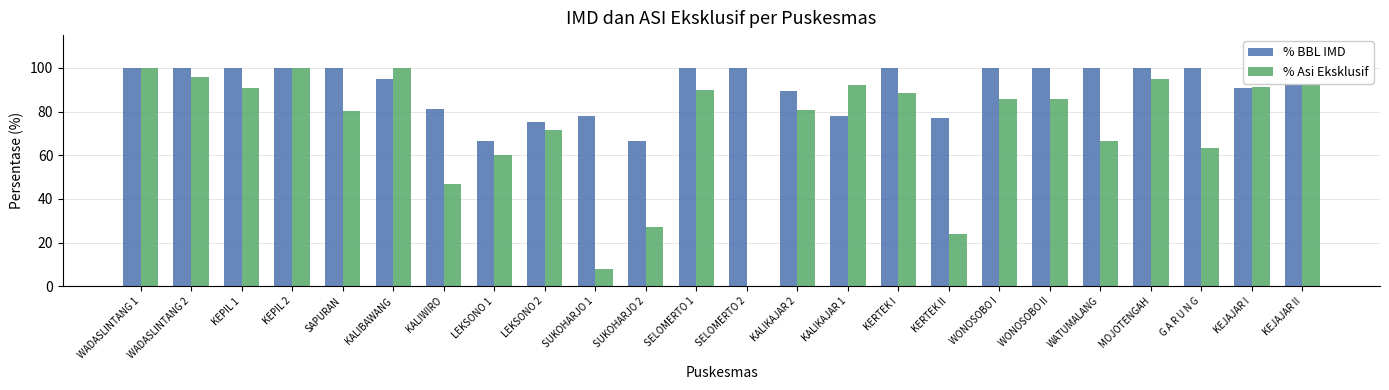

True or false: % BBL IMD has a value of 81.1 at KALIWIRO.

True